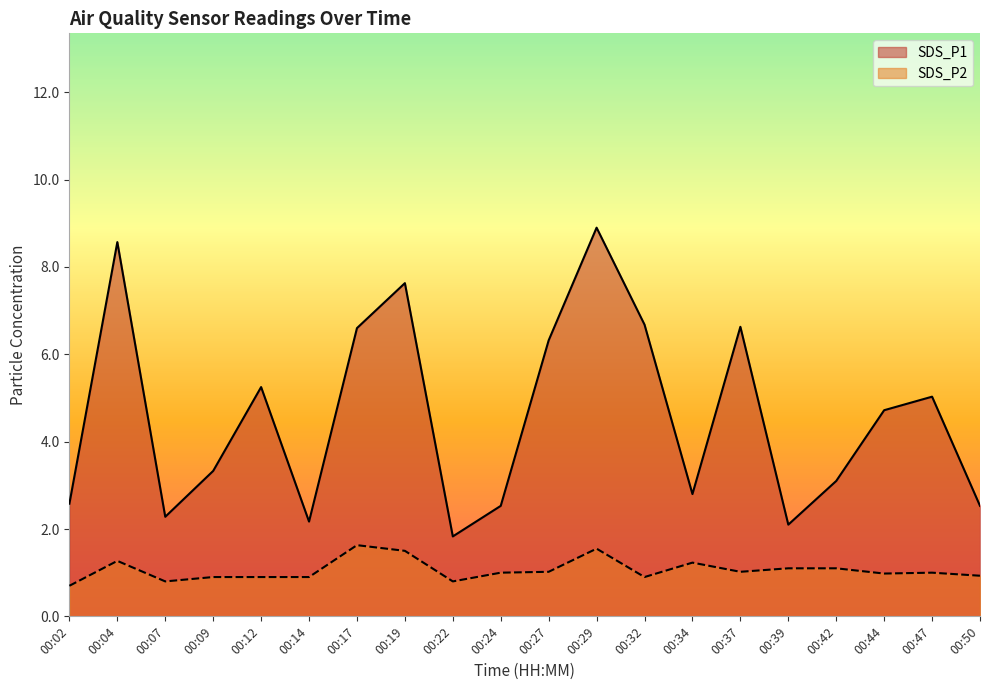

What is the smallest value displayed?

0.7